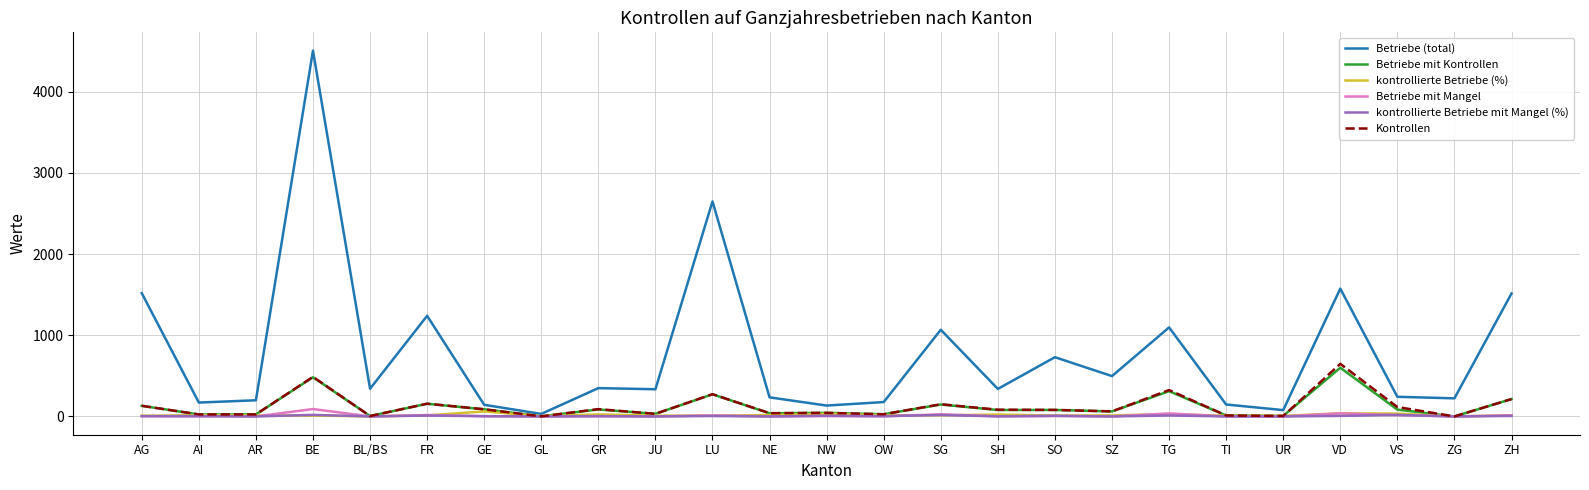

What is the difference between the Betriebe mit Mangel values at SO and NW?

2.0